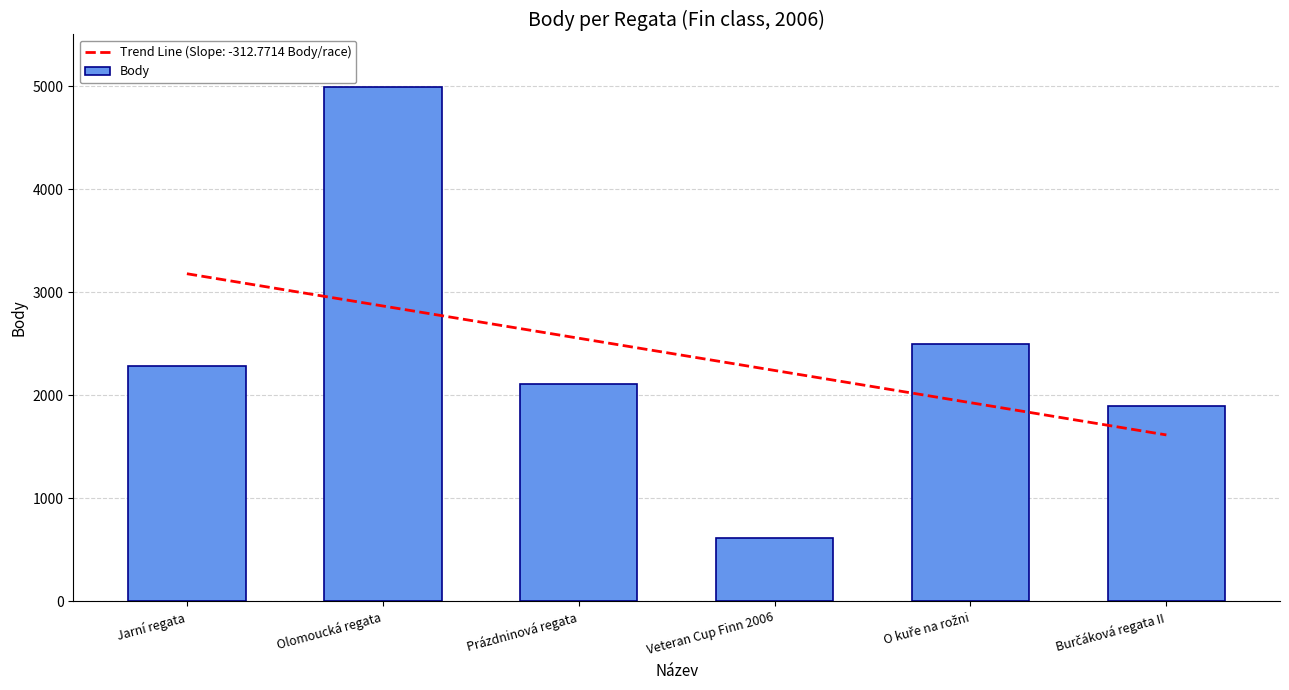

What is the change in value from Veteran Cup Finn 2006 to Burčáková regata II?

+1279